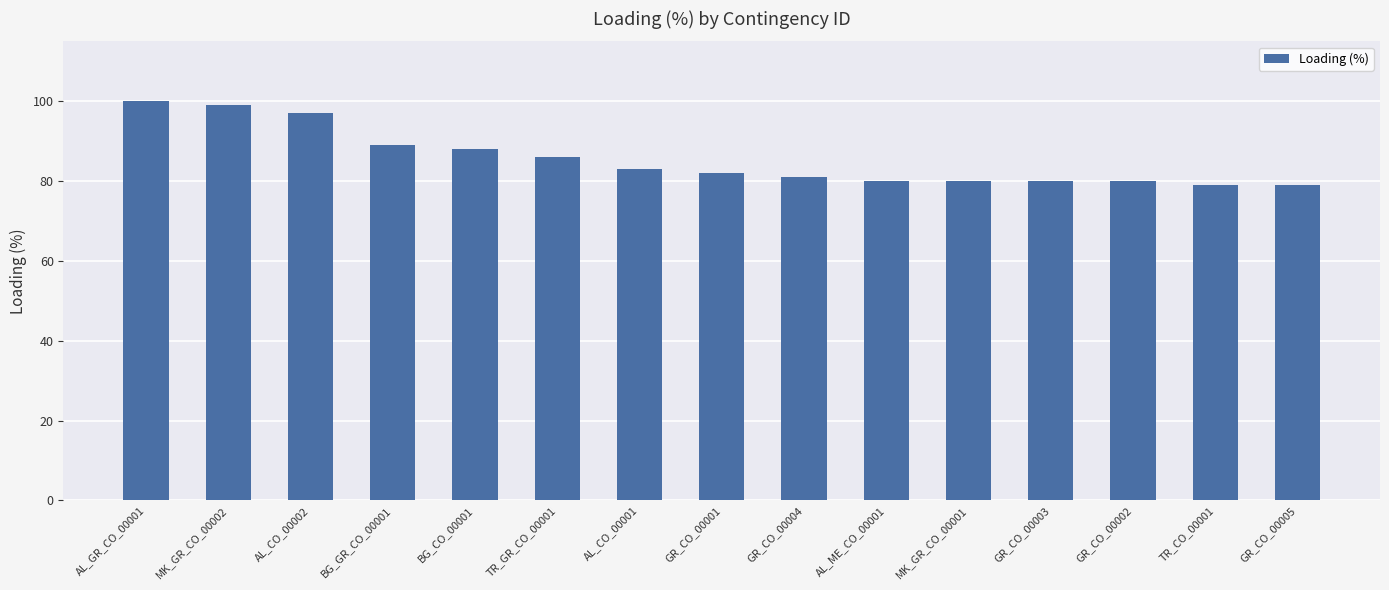

What is the change in value from AL_CO_00002 to MK_GR_CO_00001?

-17